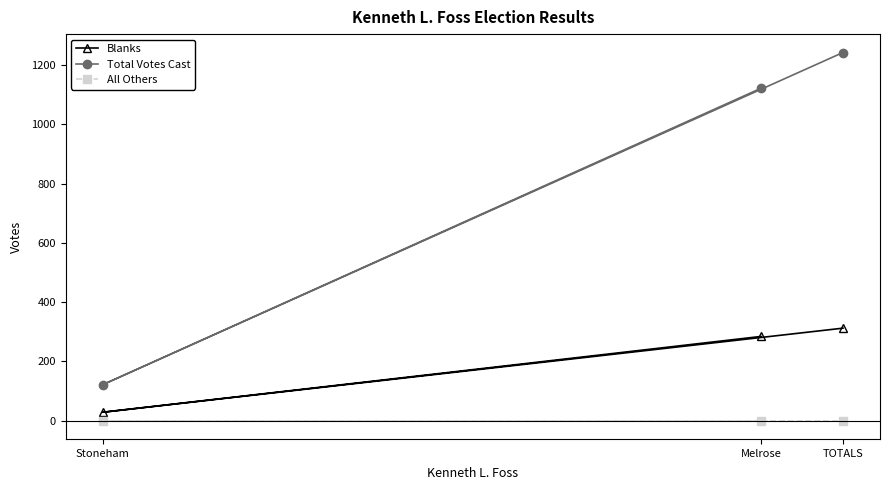

What is the difference between the maximum and minimum values in the Total Votes Cast series?

1122